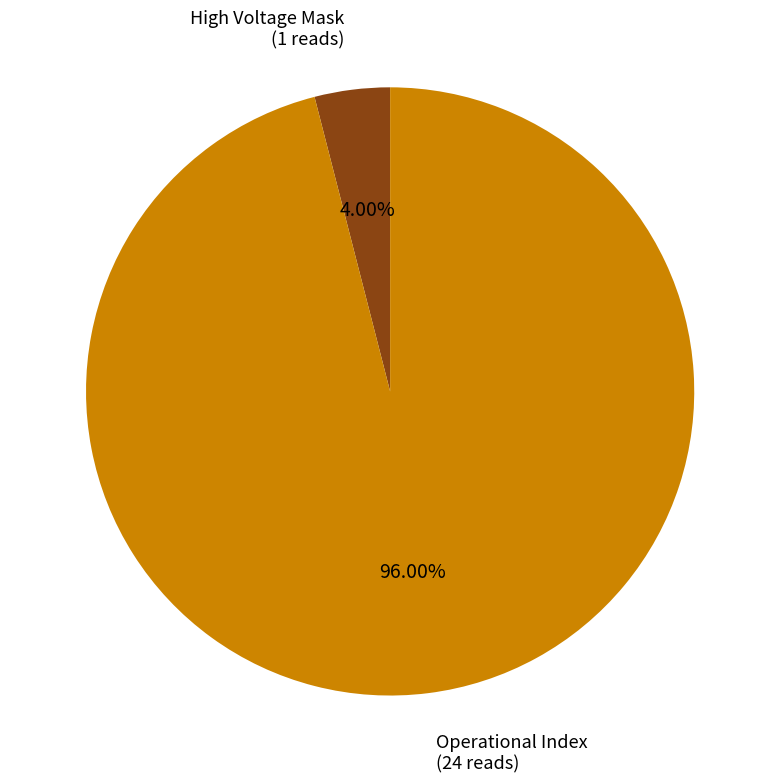

To the nearest percent, what is the difference between the largest and smallest slice percentages?

92%